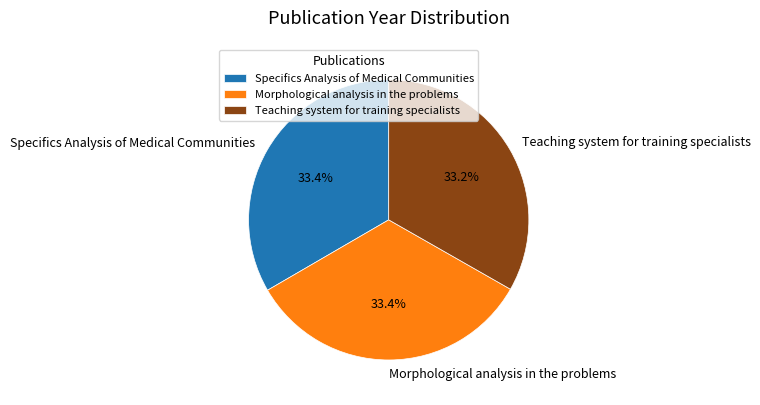

How many segments does this pie chart have?

3